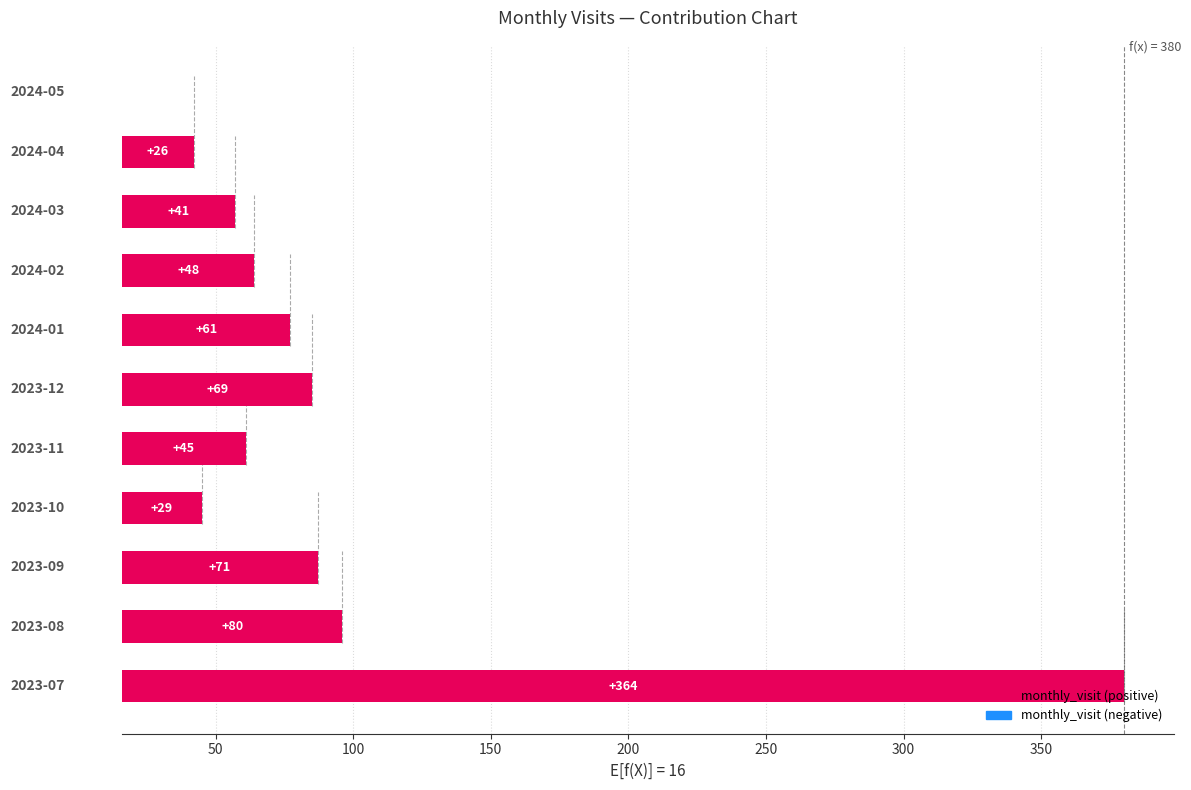

The value at 9 is 10. True or false?

False